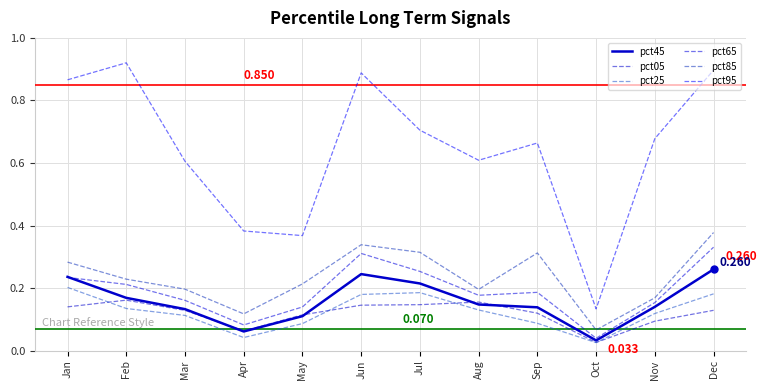

What is the total value across all series at Jun?

2.1